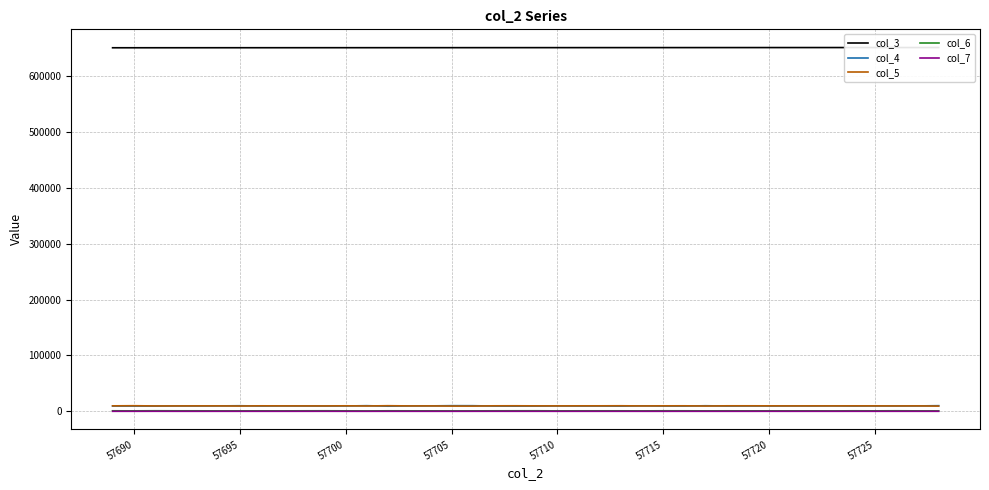

True or false: col_3 and col_4 cross at least once.

False